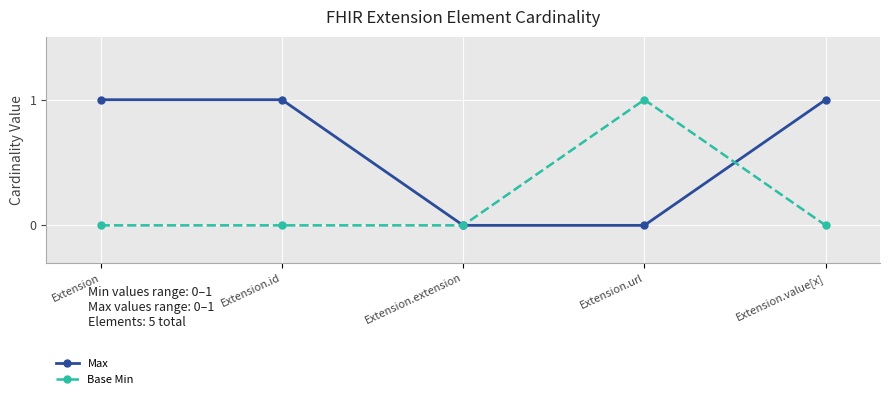

The Base Min series shows 1 at Extension.value[x]. True or false?

False